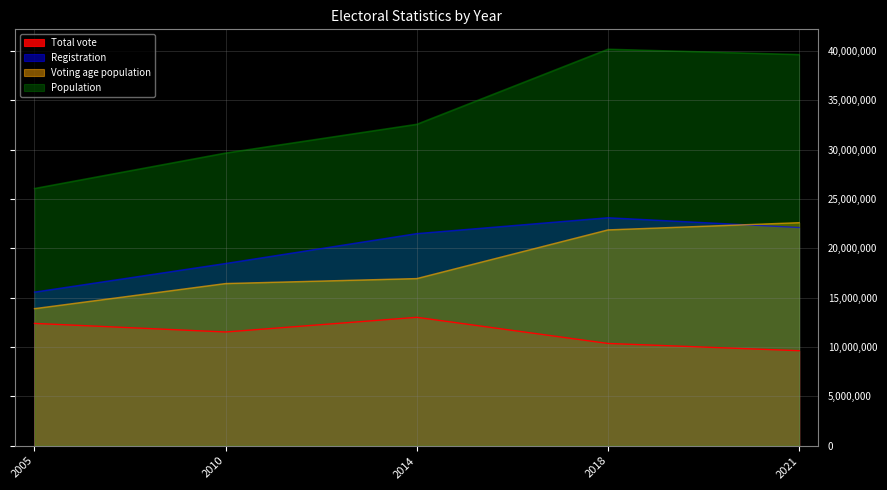

True or false: Population and Registration intersect in this chart.

False